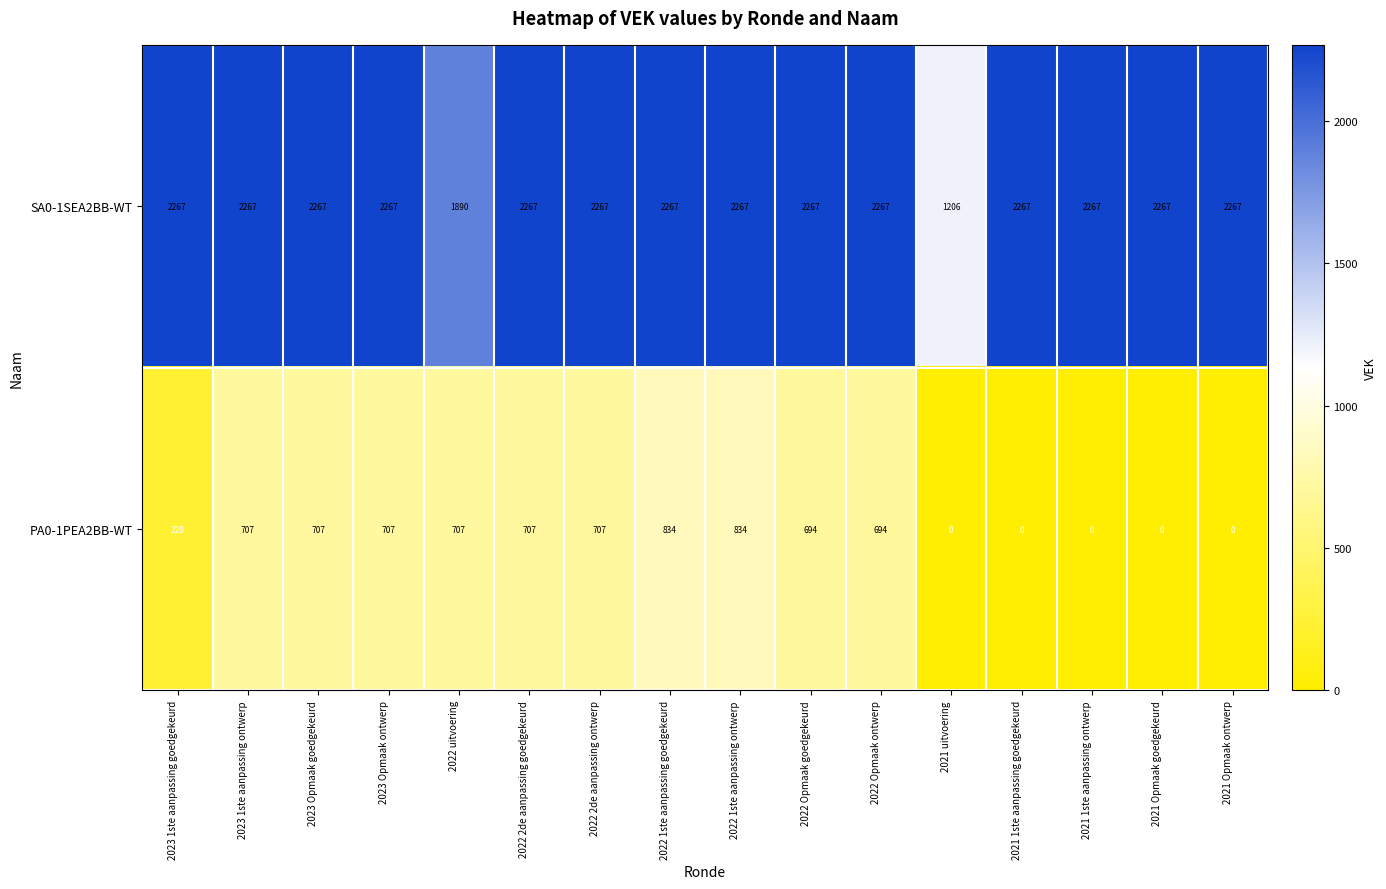

What is the difference between the highest and lowest values at 2022 Opmaak ontwerp?

1573